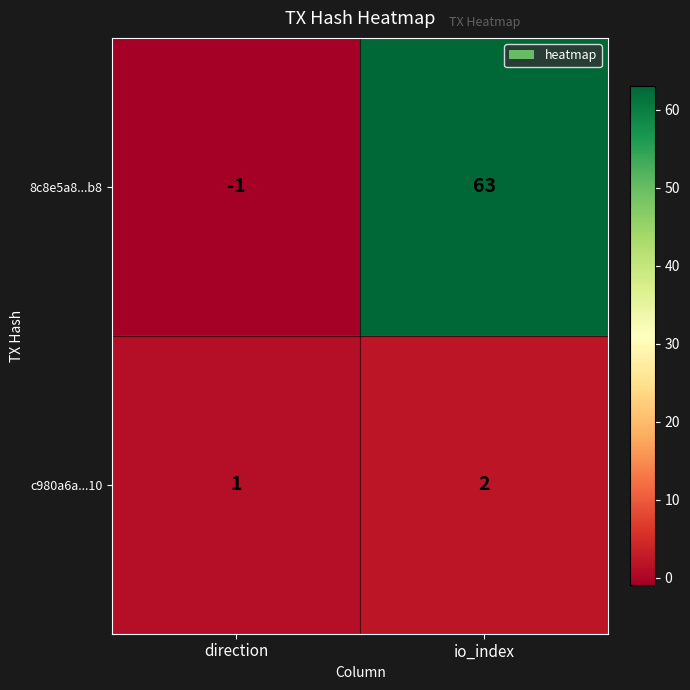

What is the difference between the 8c8e5a8...b8 values at direction and io_index?

64